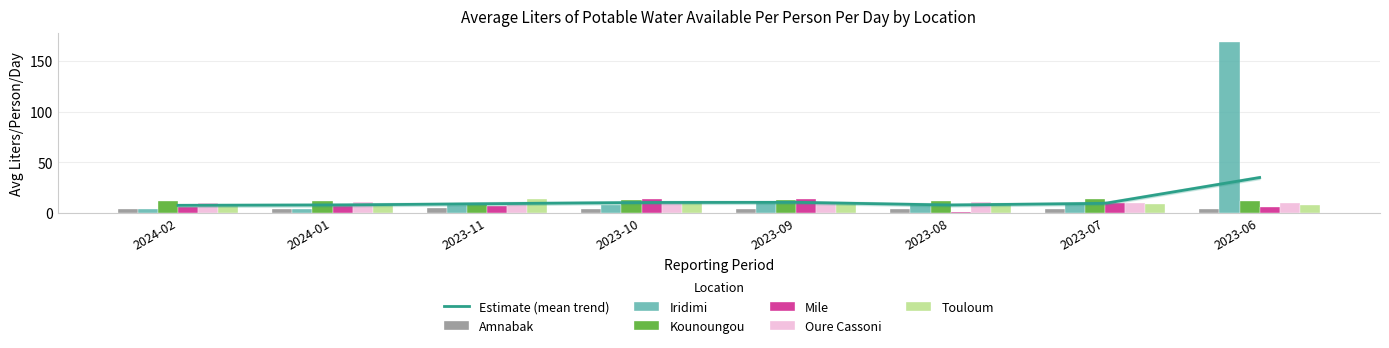

What is the total value across all series at 2023-07?

56